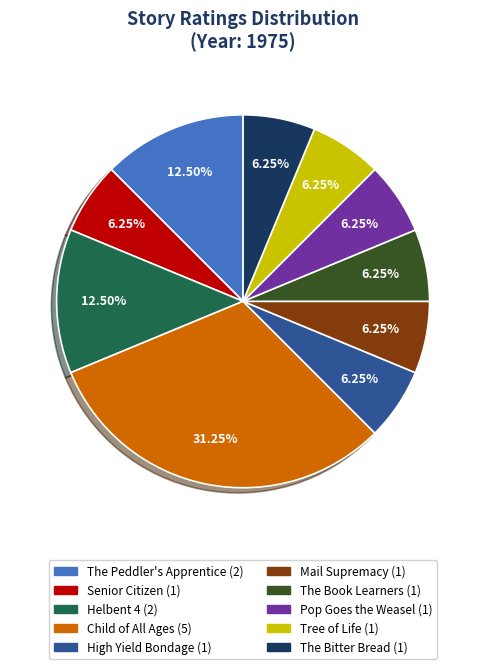

Do High Yield Bondage and Helbent 4 together represent more than half of the pie?

No